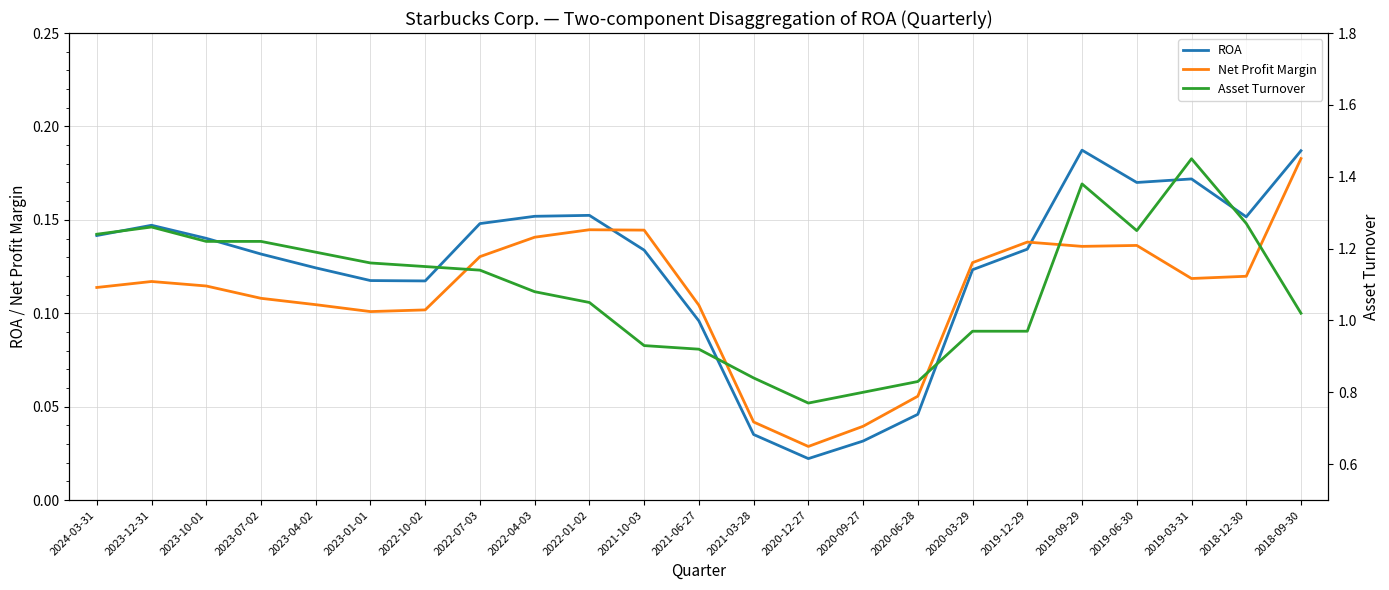

Between 2022-10-02 and 2021-06-27, which series saw the biggest shift?

Asset Turnover